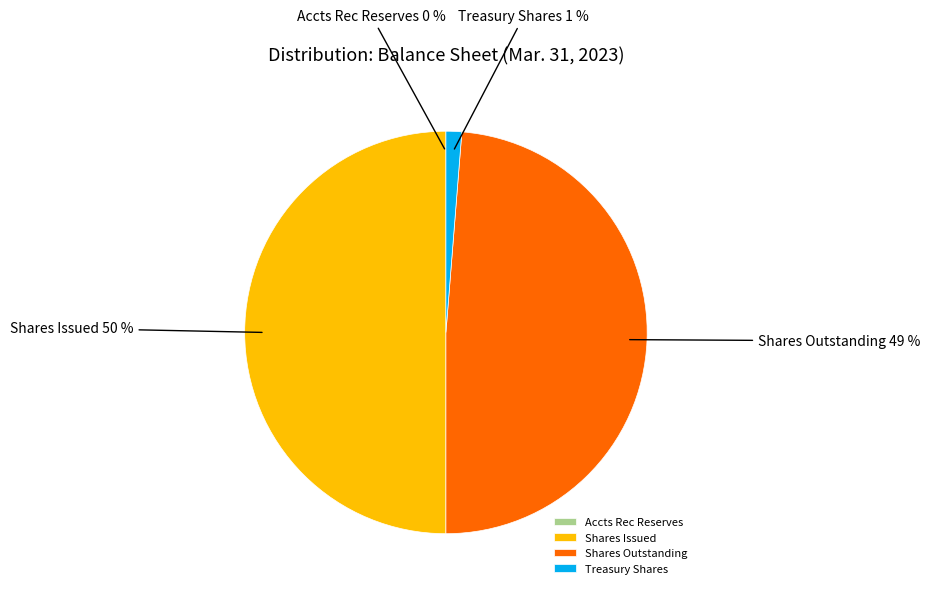

What is the ratio of the value at Shares Issued to the value at Shares Outstanding?

1.0